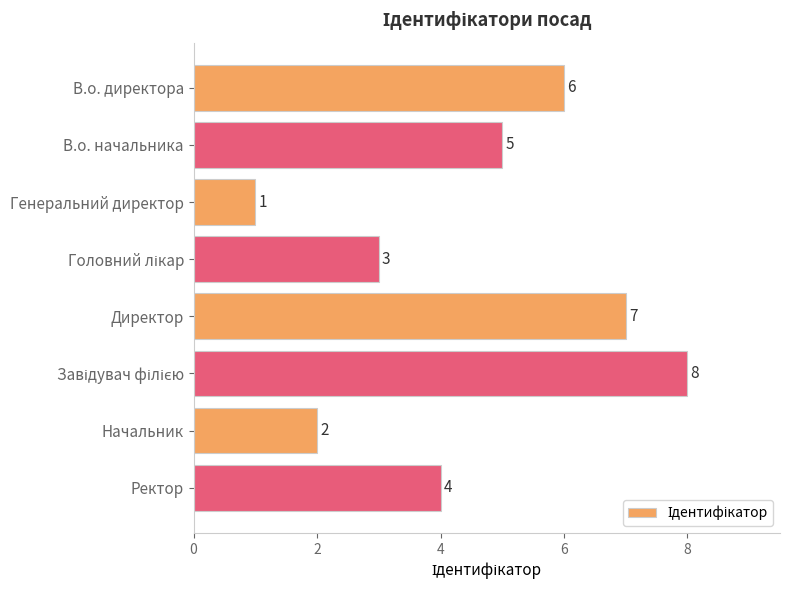

What is the sum of all values?

36